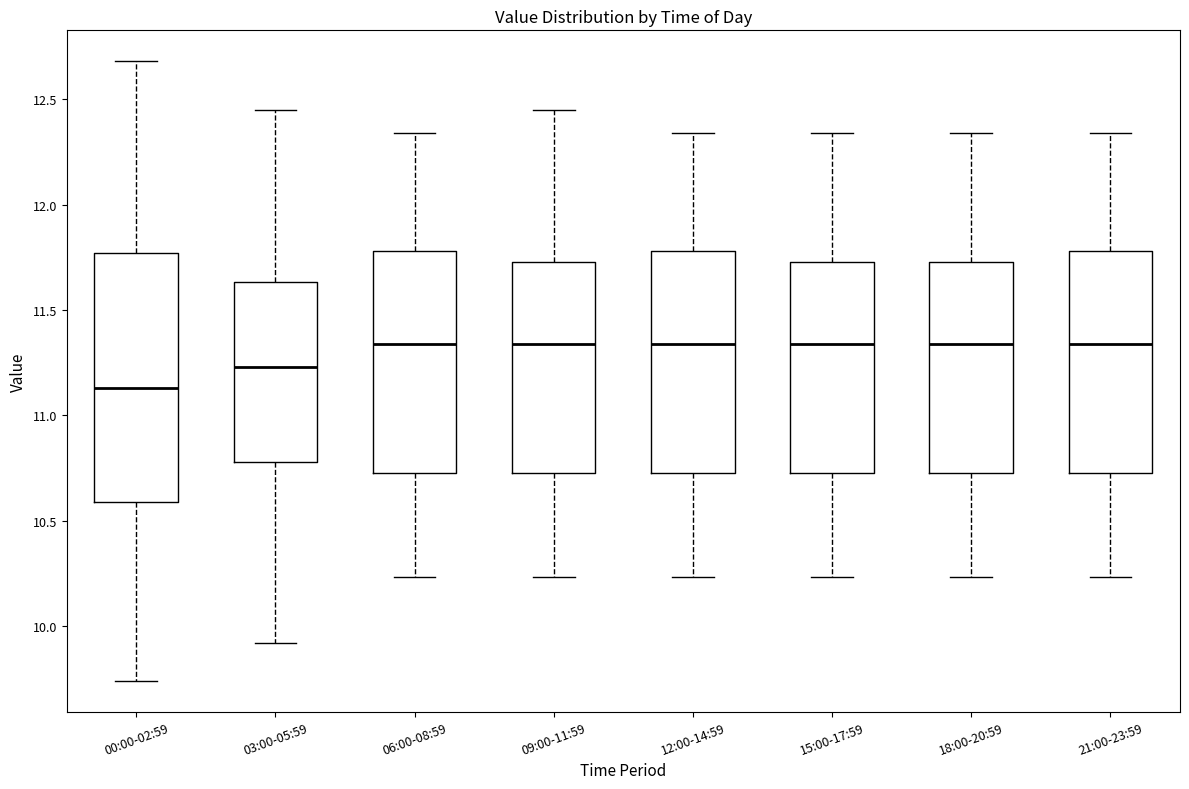

Which box is the tallest, from its lower edge to its upper edge?

00:00-02:59